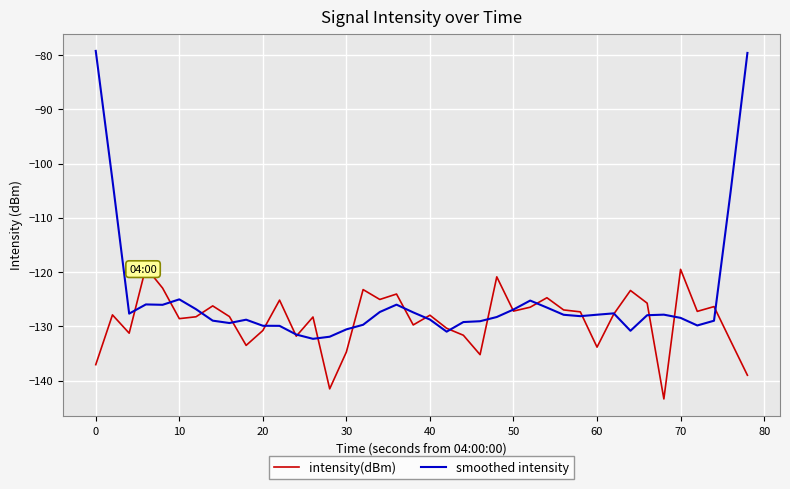

Which series has the widest spread of values?

smoothed intensity